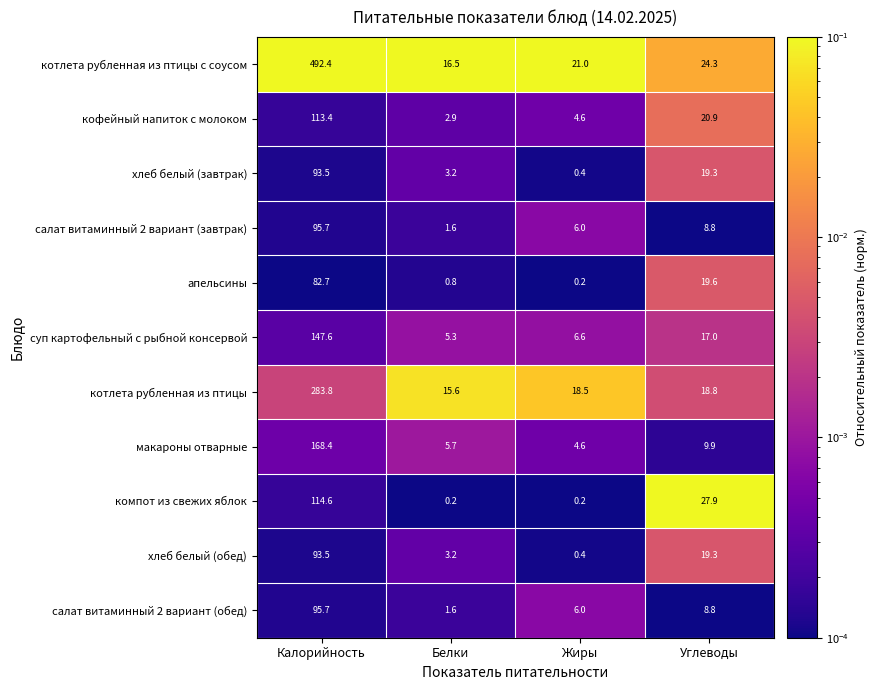

The кофейный напиток с молоком series shows 2.9 at Белки. True or false?

True